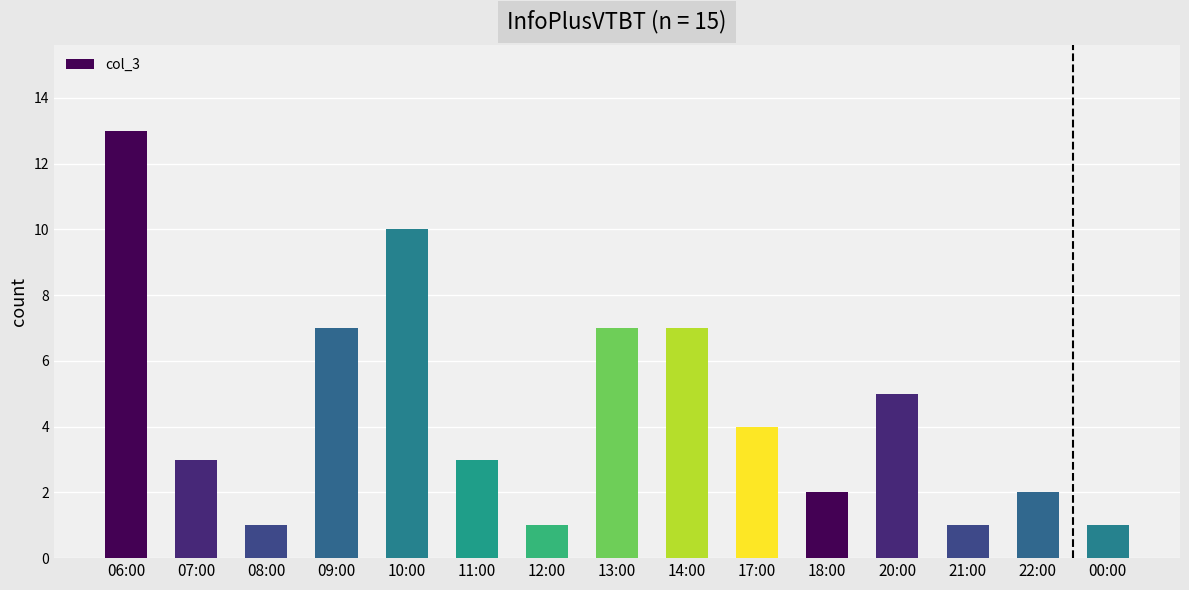

What is the ratio of the value at 20:00 to the value at 13:00?

0.7